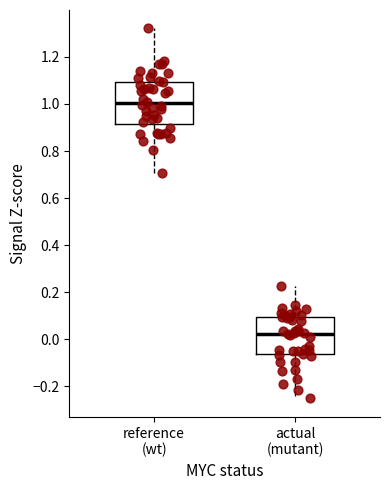

Which box has the lowest median line?

actual (mutant)